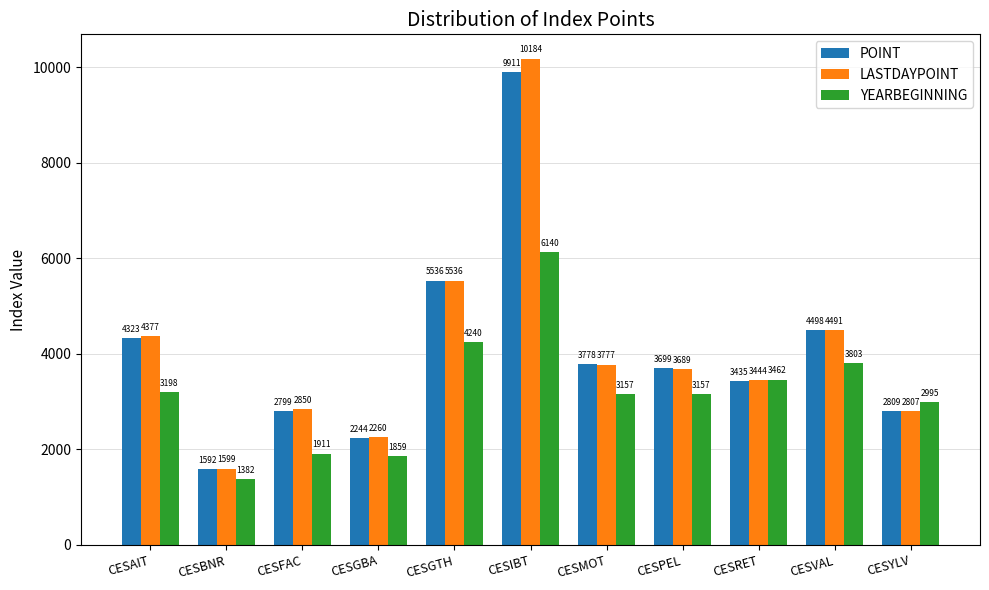

How many bars are there in each group?

3